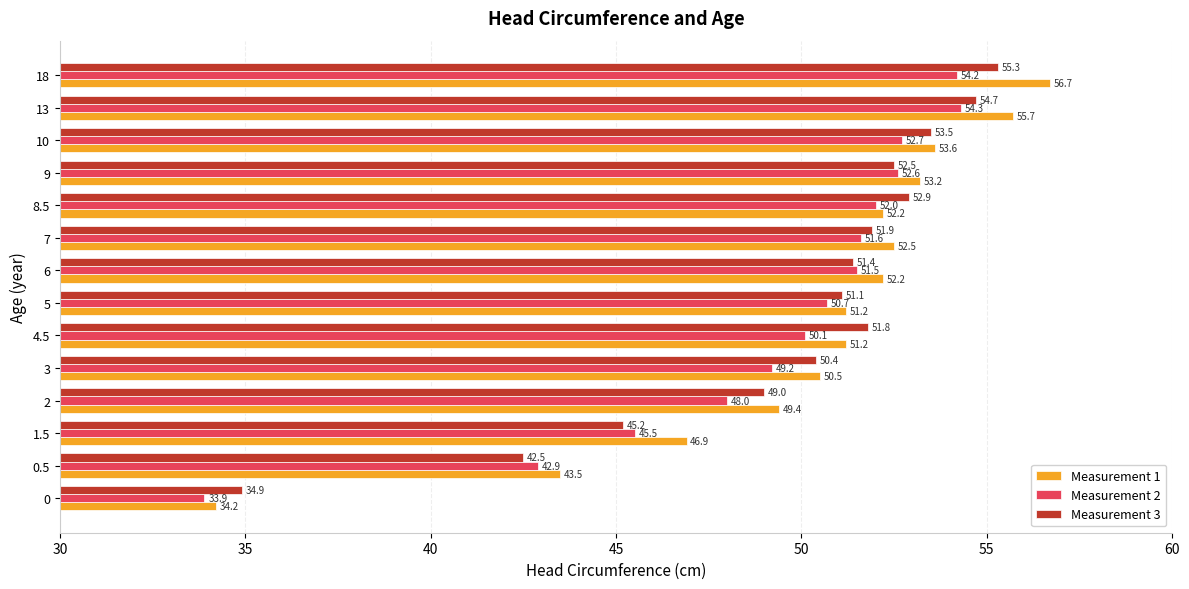

At which category does the chart reach its peak across all series?

18